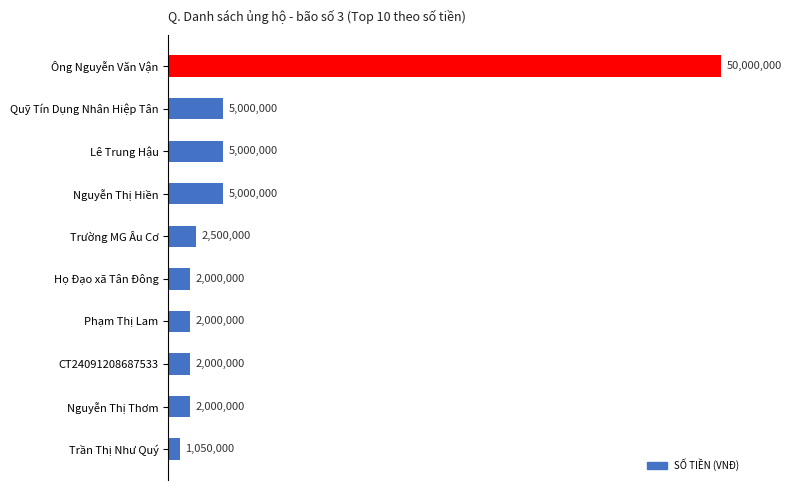

Rank the categories by value from lowest to highest.

Trần Thị Như Quý, Họ Đạo xã Tân Đông, Phạm Thị Lam, CT24091208687533, Nguyễn Thị Thơm, Trường MG Âu Cơ, Quỹ Tín Dụng Nhân Hiệp Tân, Lê Trung Hậu, Nguyễn Thị Hiền, Ông Nguyễn Văn Vận